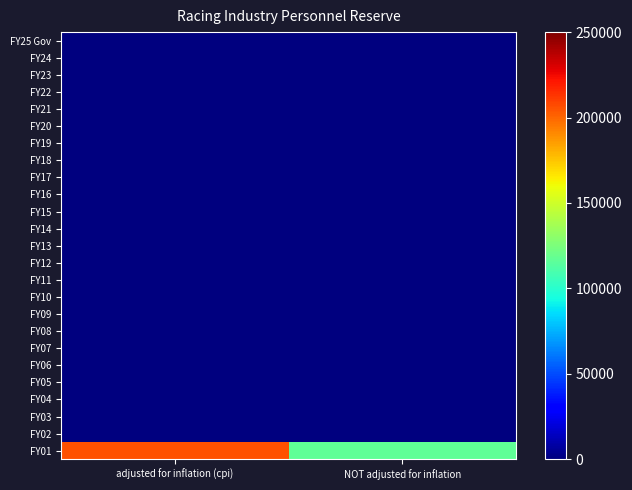

What is the total value across all series at NOT adjusted for inflation?

116350